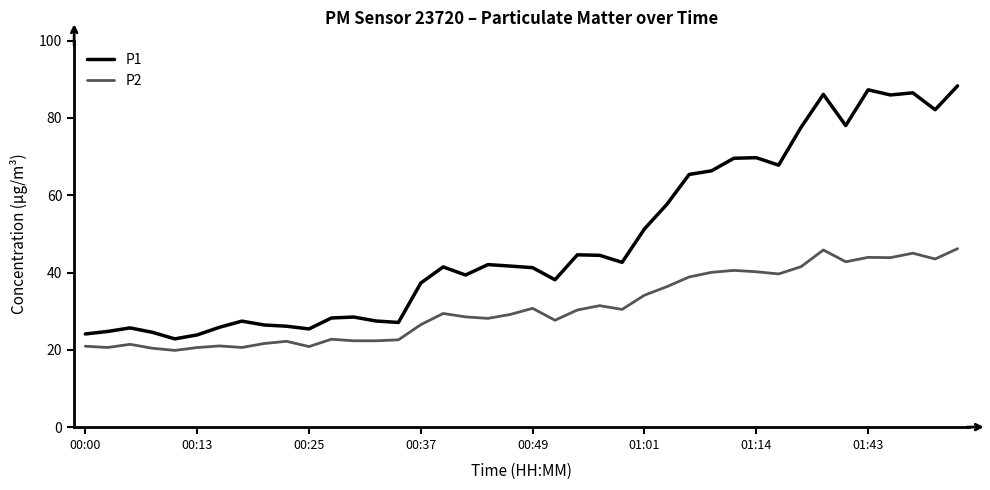

Which series has the largest total across all categories?

P1